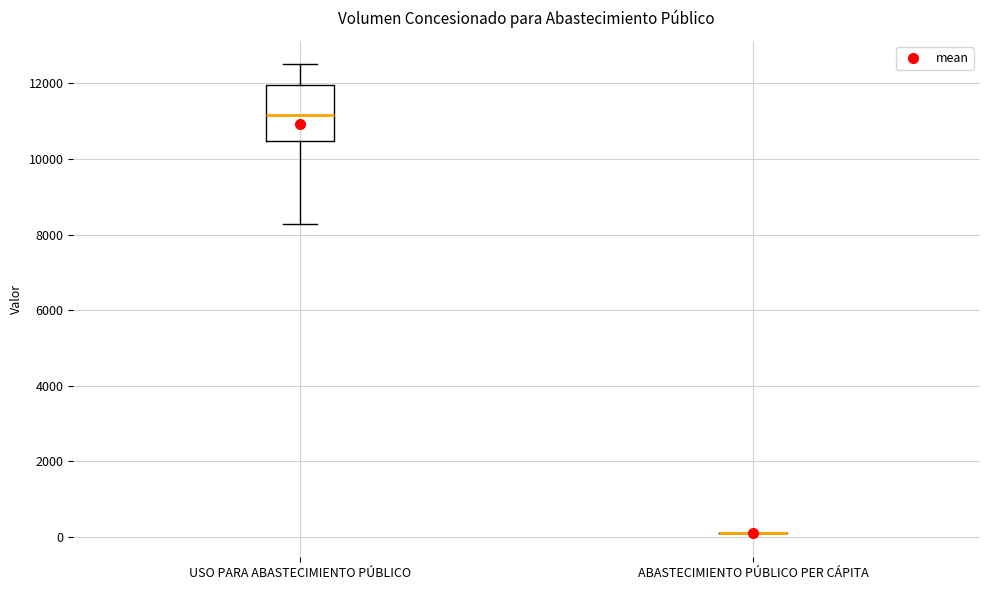

Reading left to right, read every box against the y-axis: the position of its median line, the range the box covers, and the ends of its whiskers. The values are not printed on the chart, so give them approximately, as read against the axis.

USO PARA ABASTECIMIENTO PÚBLICO: median 11200, box 10400 to 12000, whiskers 8200 to 12600
ABASTECIMIENTO PÚBLICO PER CÁPITA: box collapsed to a line at 200, whiskers 0 to 200